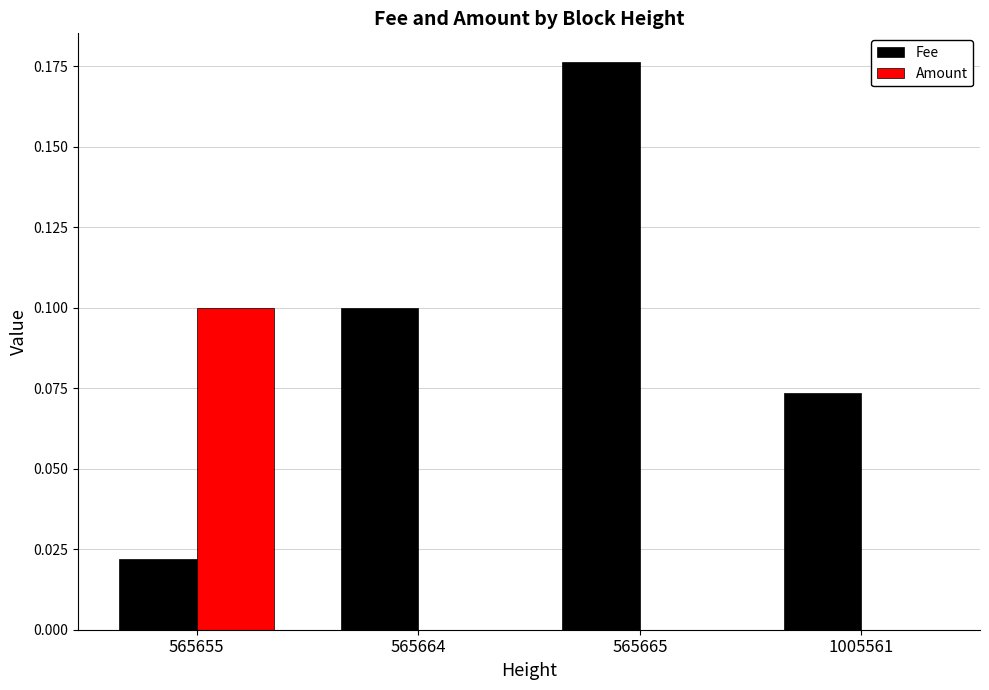

How many Fee values are between 0 and 1?

4